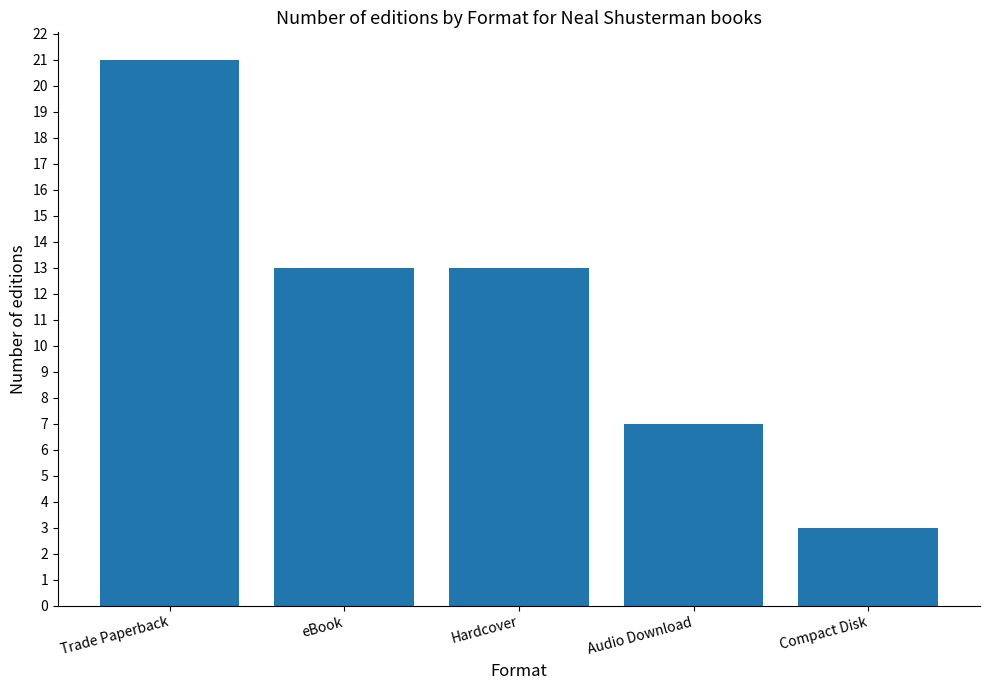

What is the value of the 4th bar from the left?

7